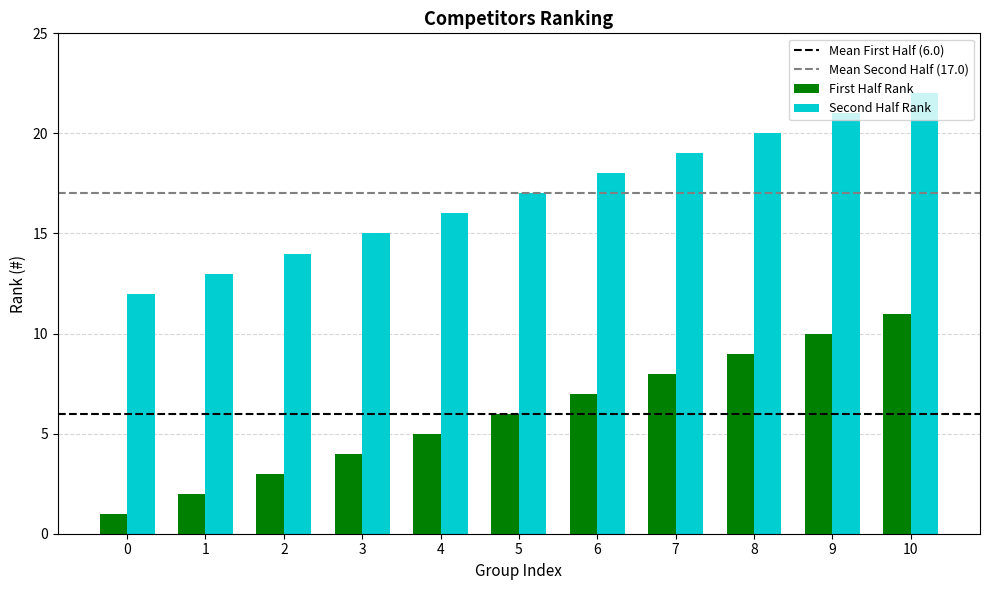

What is the maximum value shown in the chart?

22